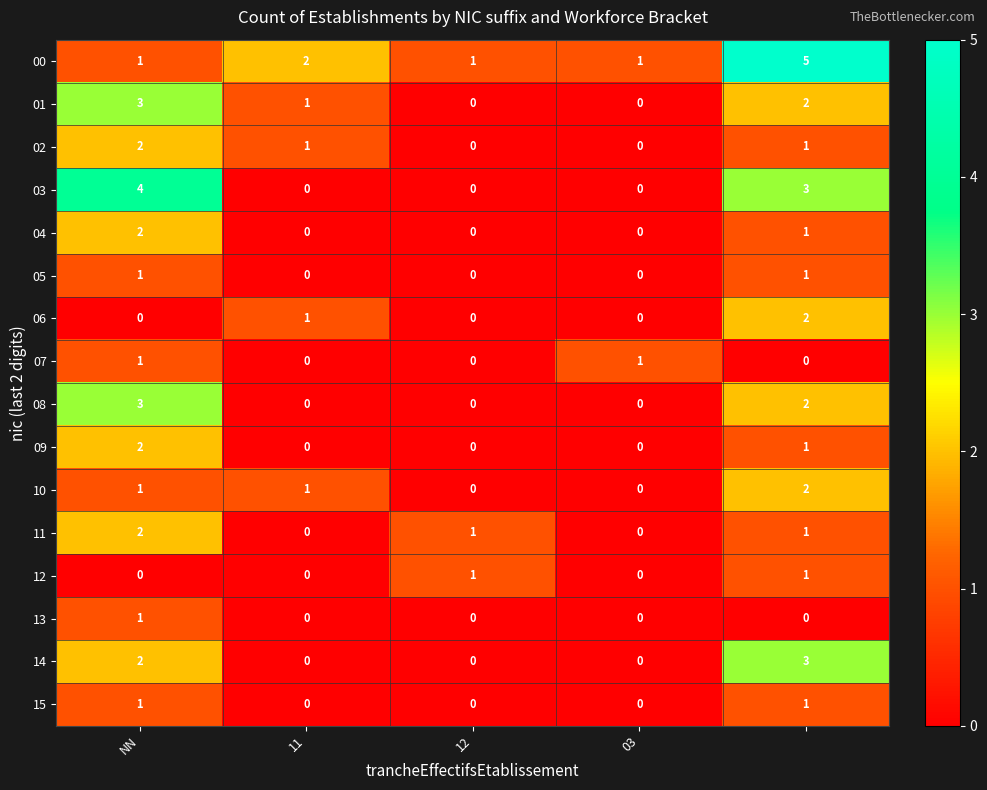

What is the maximum value shown in the chart?

5